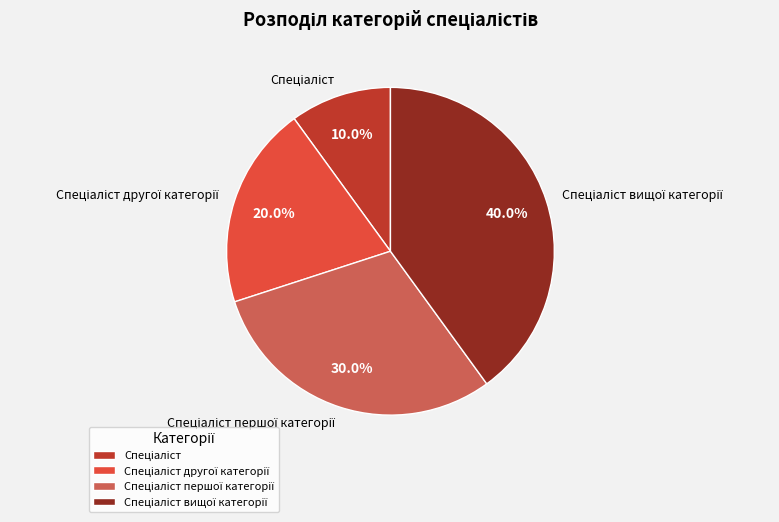

Is there any slice that represents more than half of the pie?

No